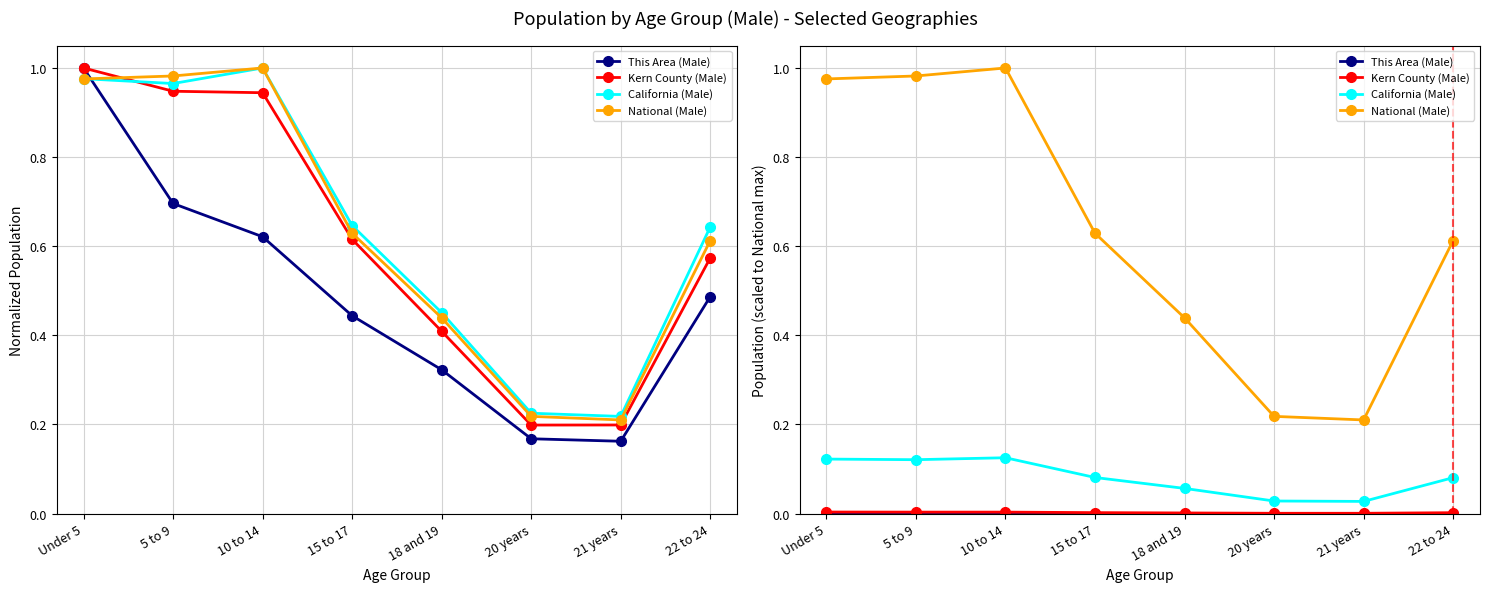

Which series changed the most between 18 and 19 and 21 years?

National (Male)